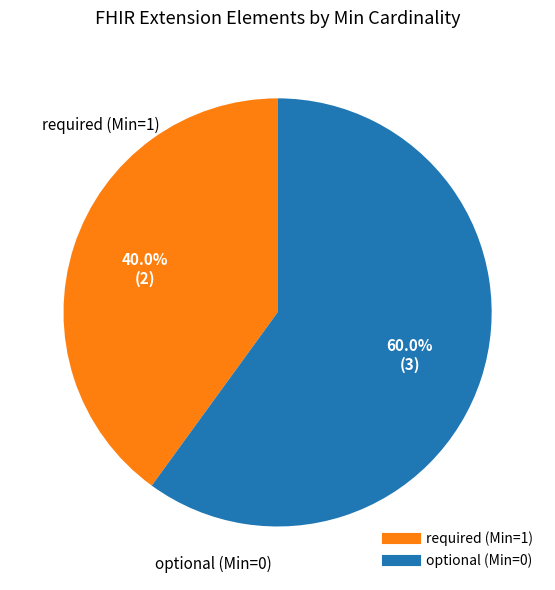

Is there a majority slice in this chart?

Yes